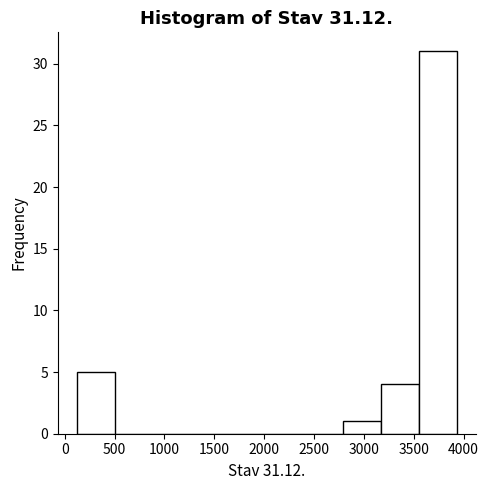

Which range on the x-axis has the tallest bar?

3550 to 3950